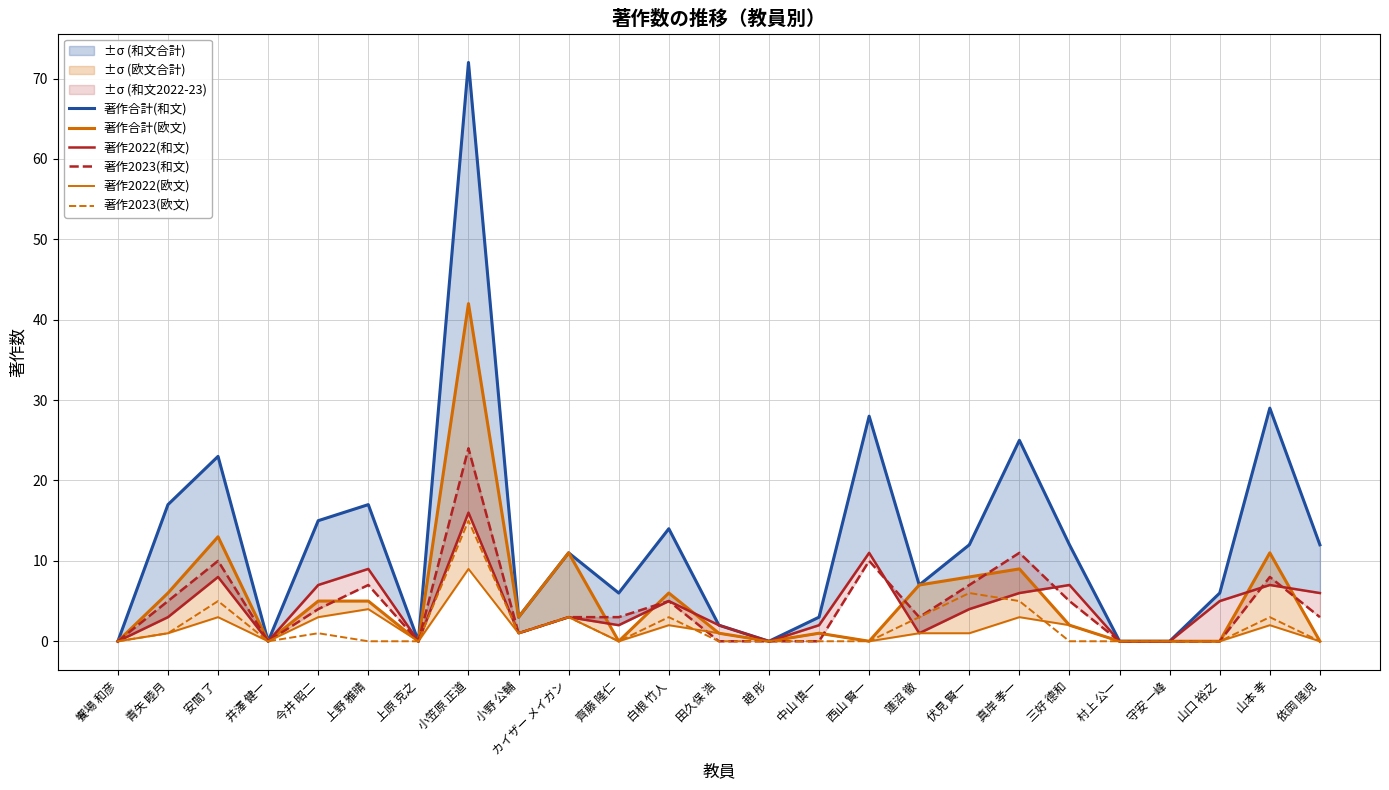

Is it true that 著作2023(和文) equals 12 at 山本 孝?

False